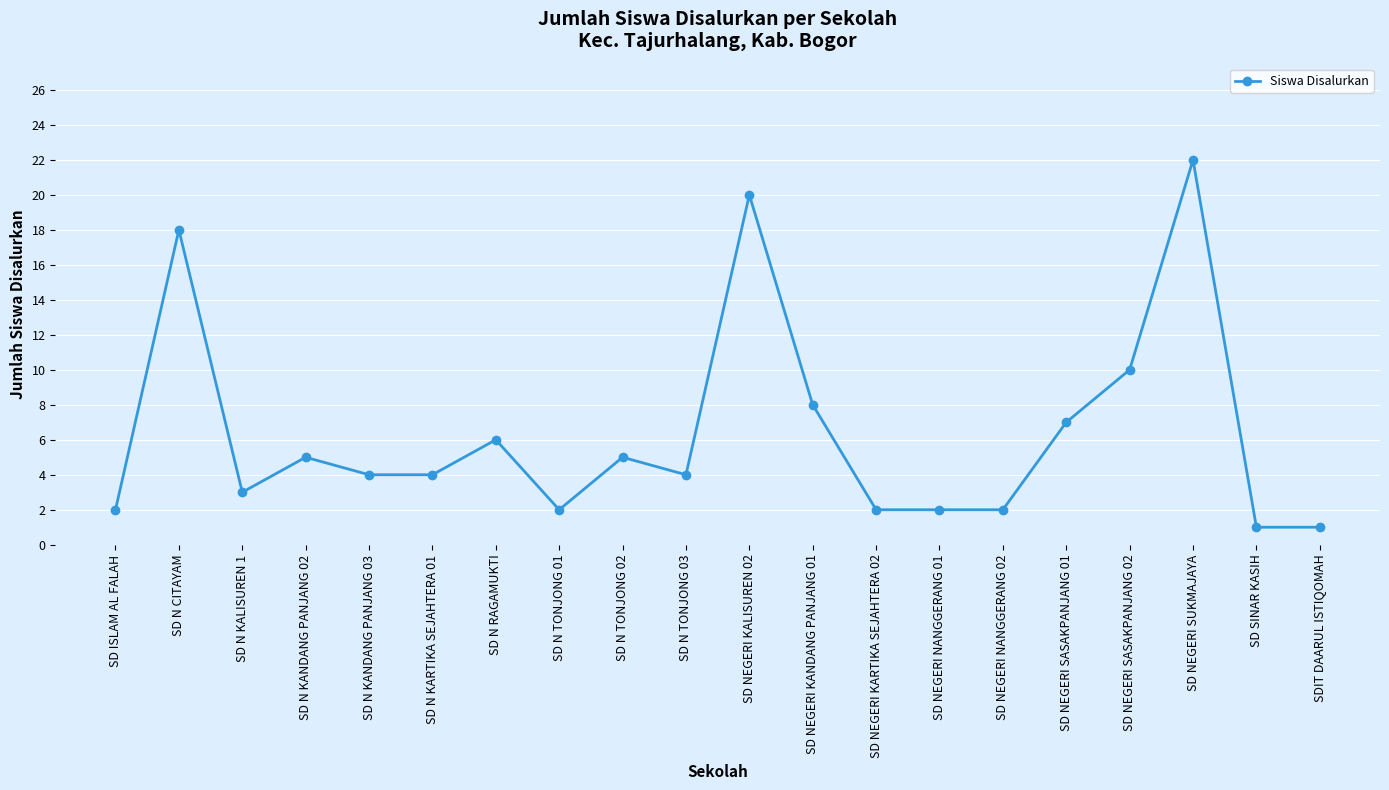

What is the value of the 20th point from the left?

1